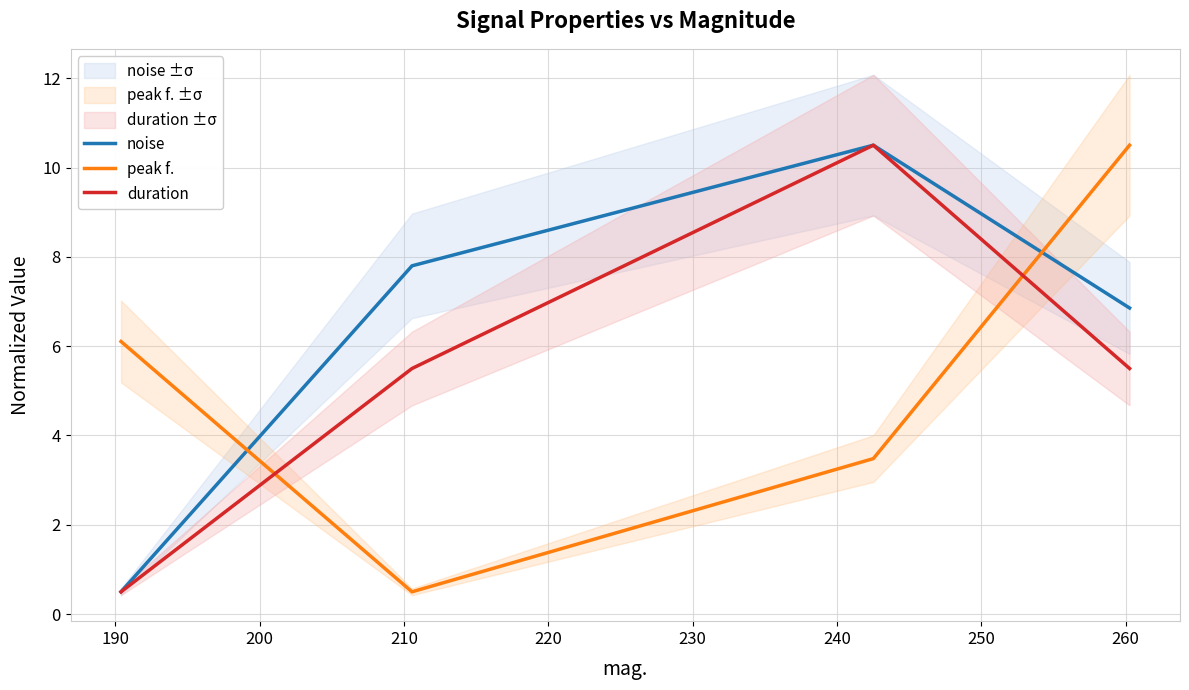

What is the maximum value for peak f.?

10.5